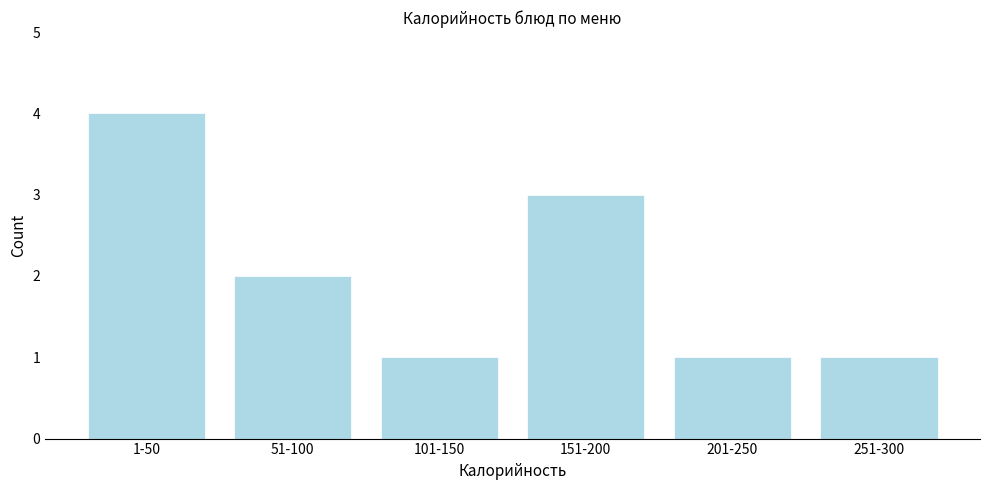

Reading right to left, list all the values displayed in this chart.

1	1	3	1	2	4